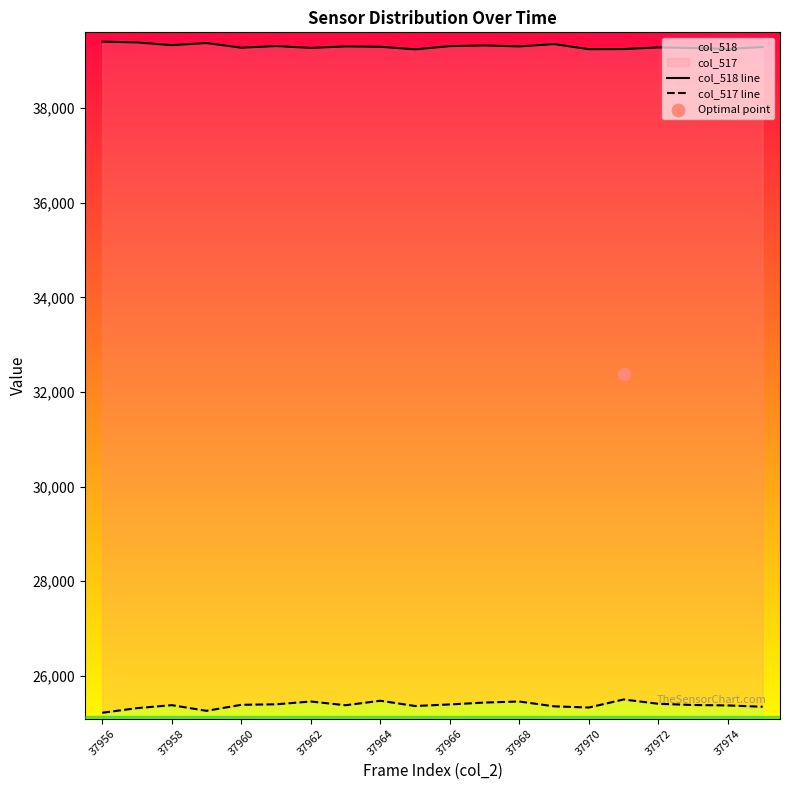

The col_518 series shows 60687 at 37974. True or false?

False